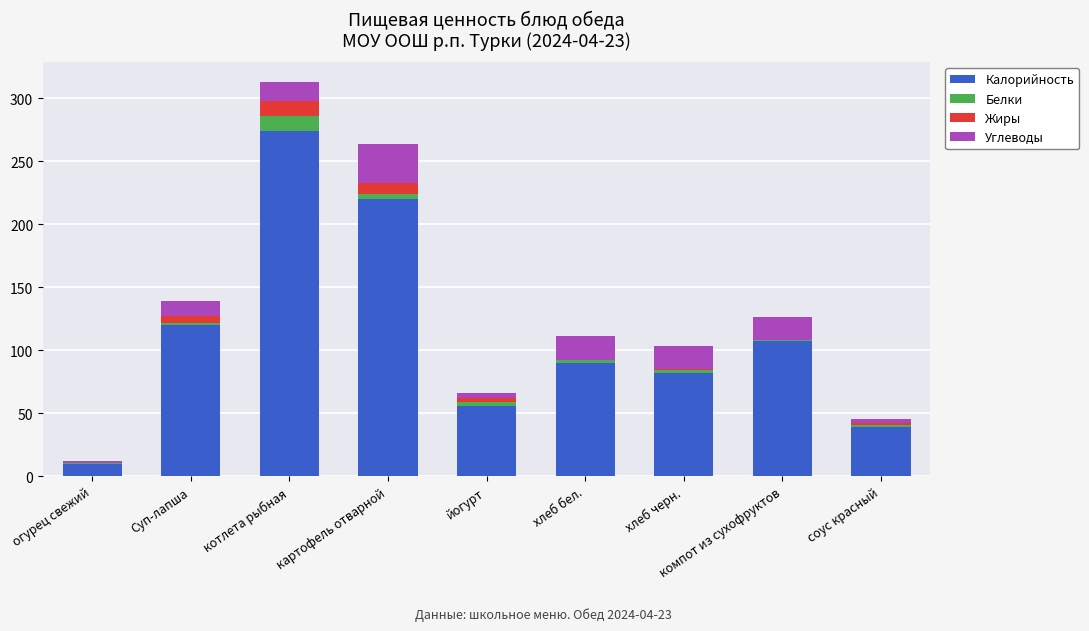

At which category is the sum across all series the highest?

котлета рыбная